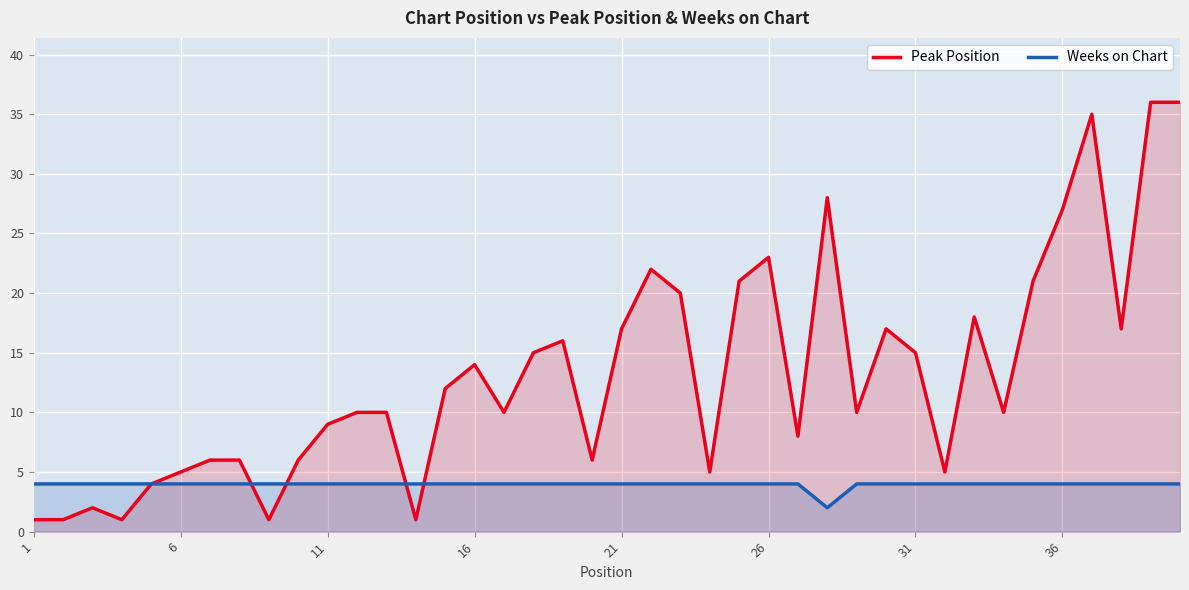

What are all the series names shown in the legend?

Peak Position, Weeks on Chart